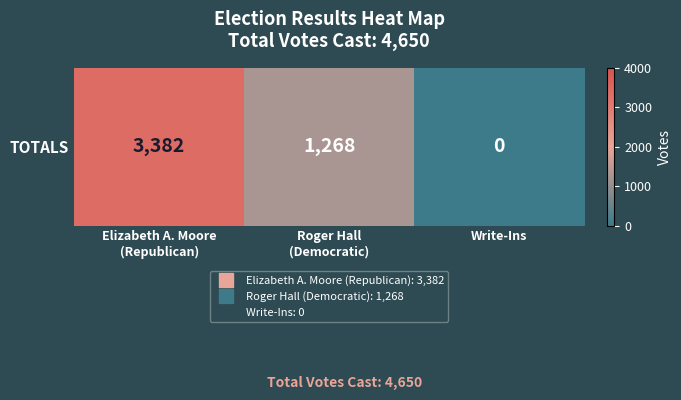

True or false: the data shows -1604 at Write-Ins.

False